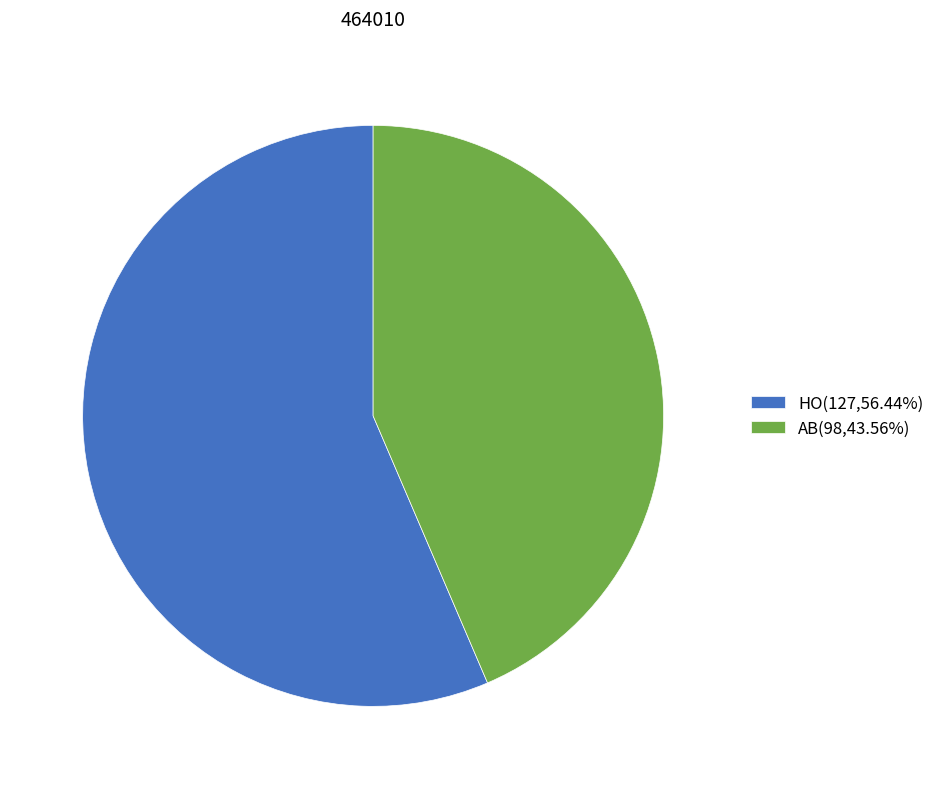

Approximately how many times larger is the value at AB(98,43.56%) compared to HO(127,56.44%)?

0.8